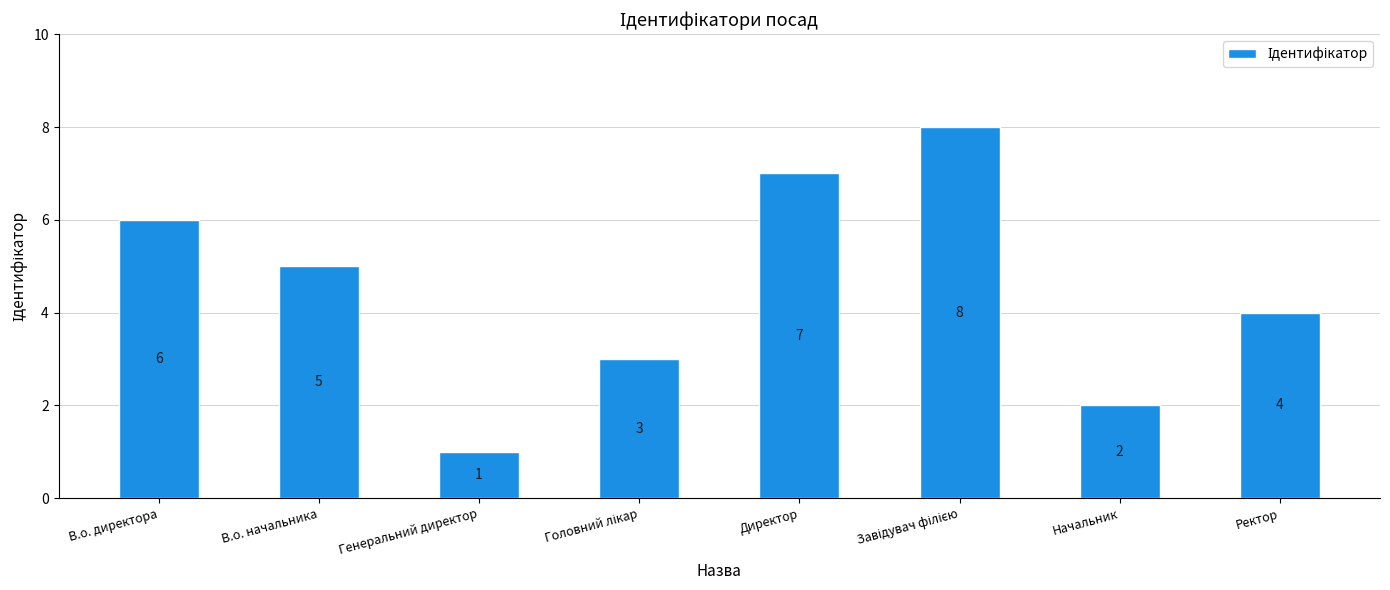

How many data points does each series have?

8